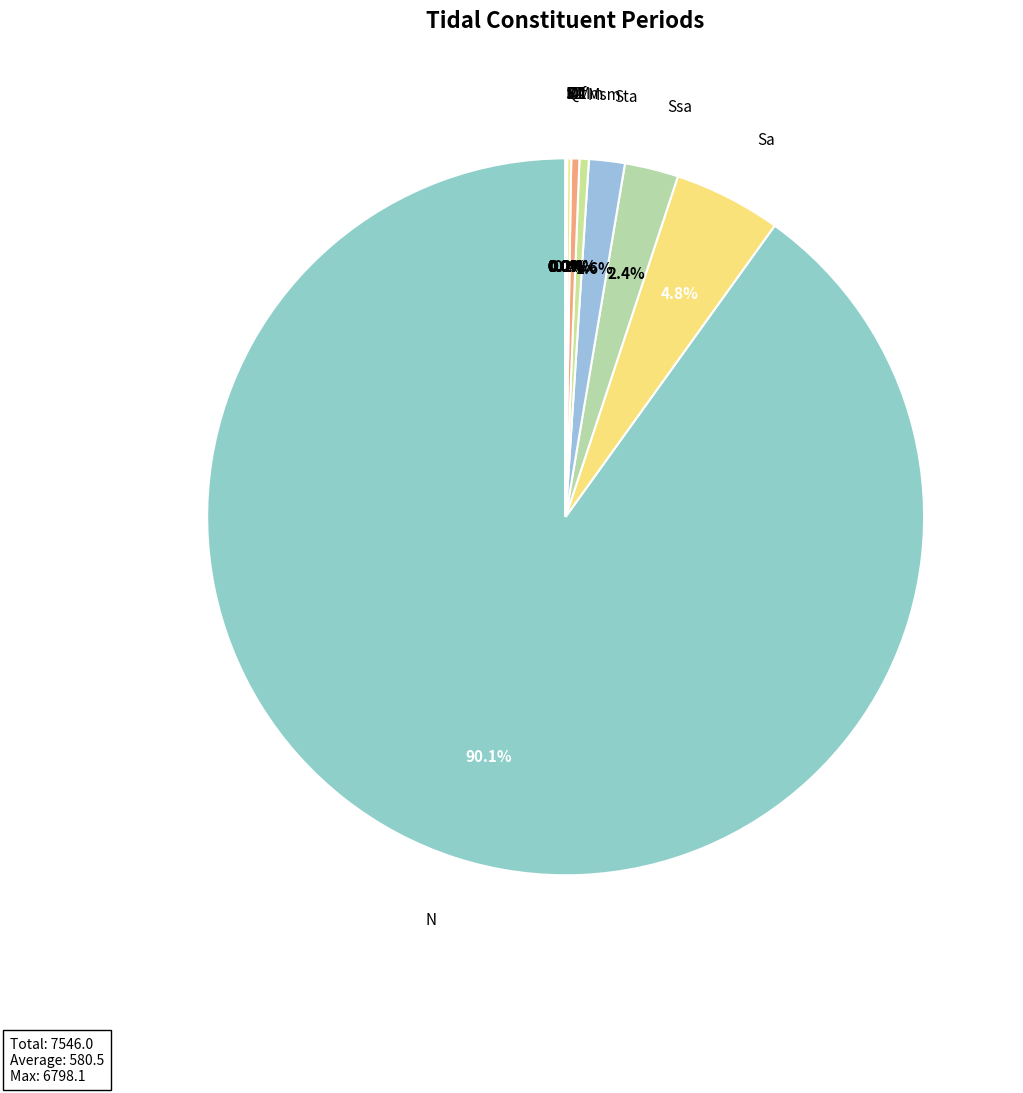

Which slice represents more than half of the pie?

N